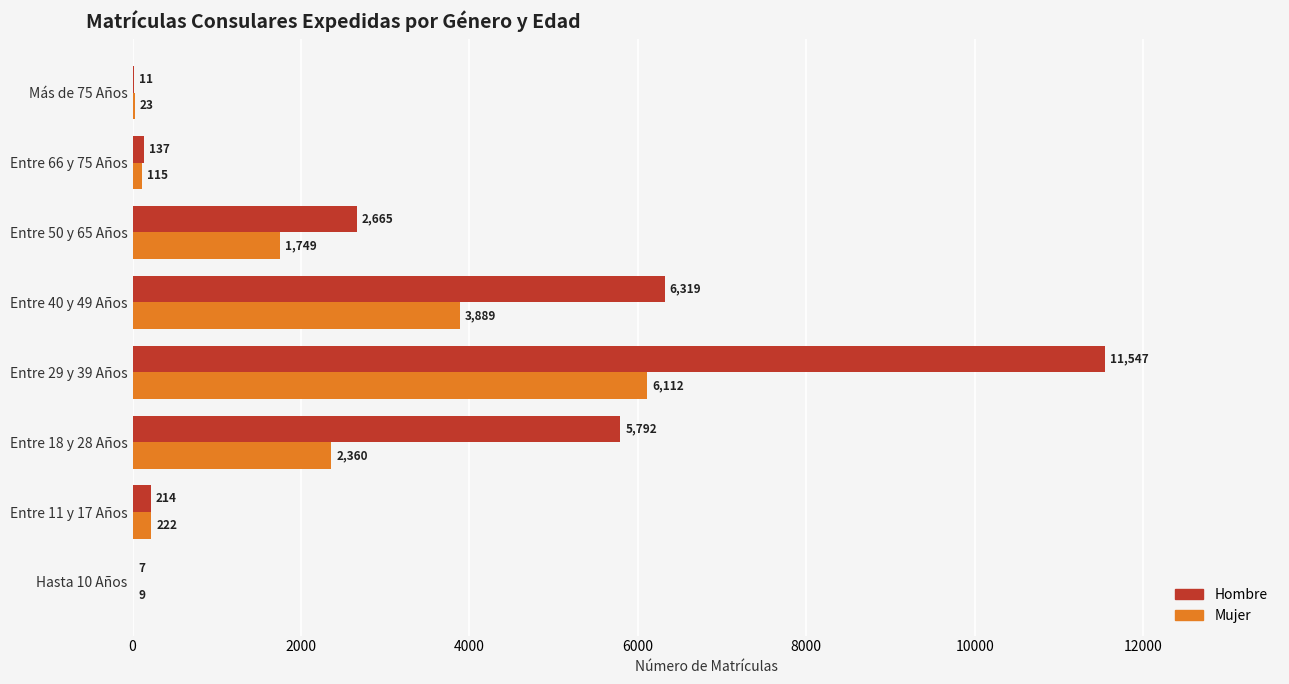

Between Entre 11 y 17 Años and Más de 75 Años, which series saw the biggest shift?

Hombre